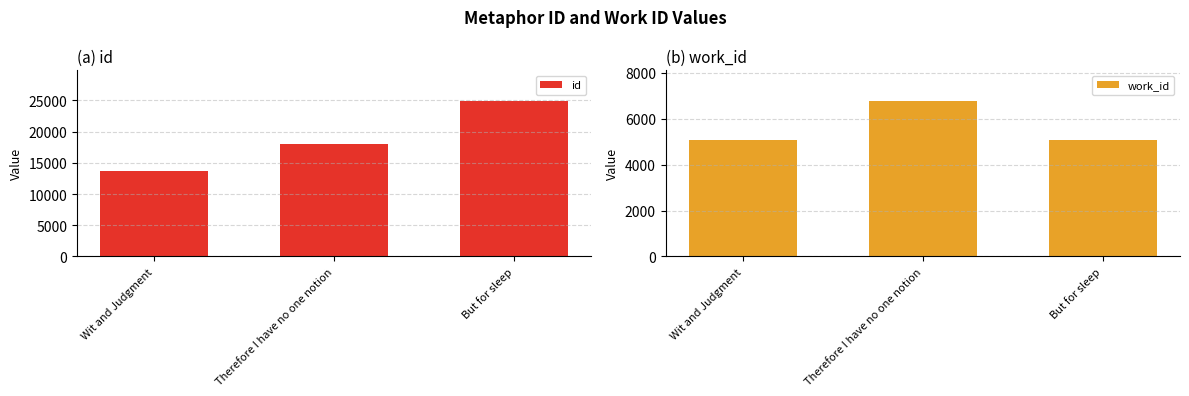

Which has a higher value, But for sleep or Wit and Judgment?

But for sleep